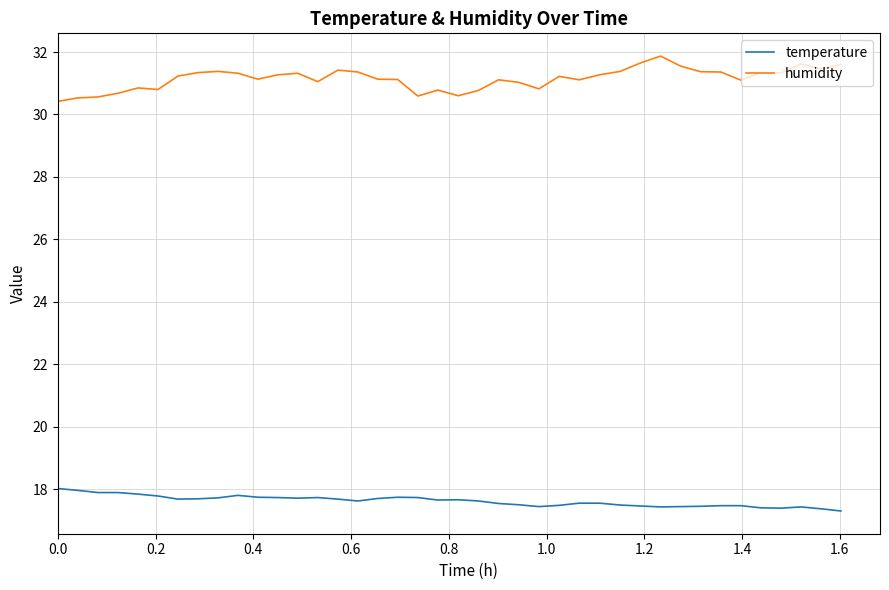

Rank the series by their average value, from lowest to highest.

temperature, humidity